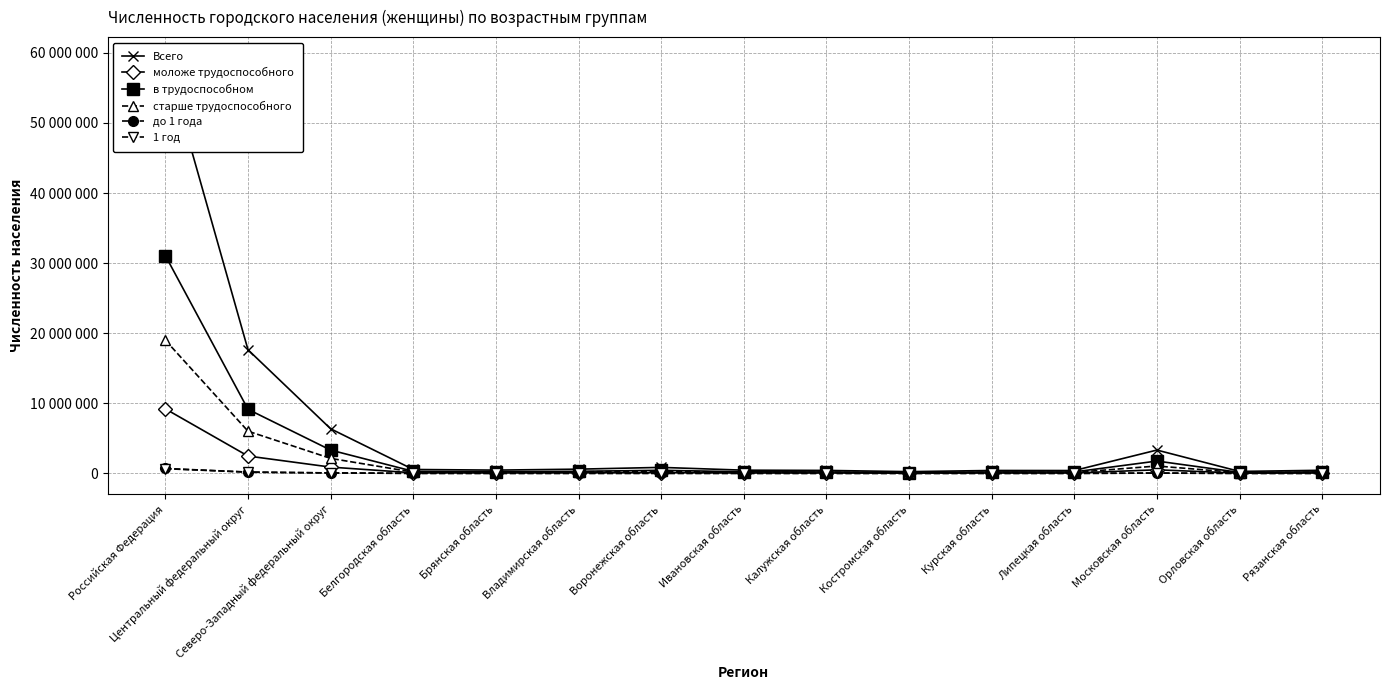

At which label does моложе трудоспособного first exceed 68540?

Российская Федерация